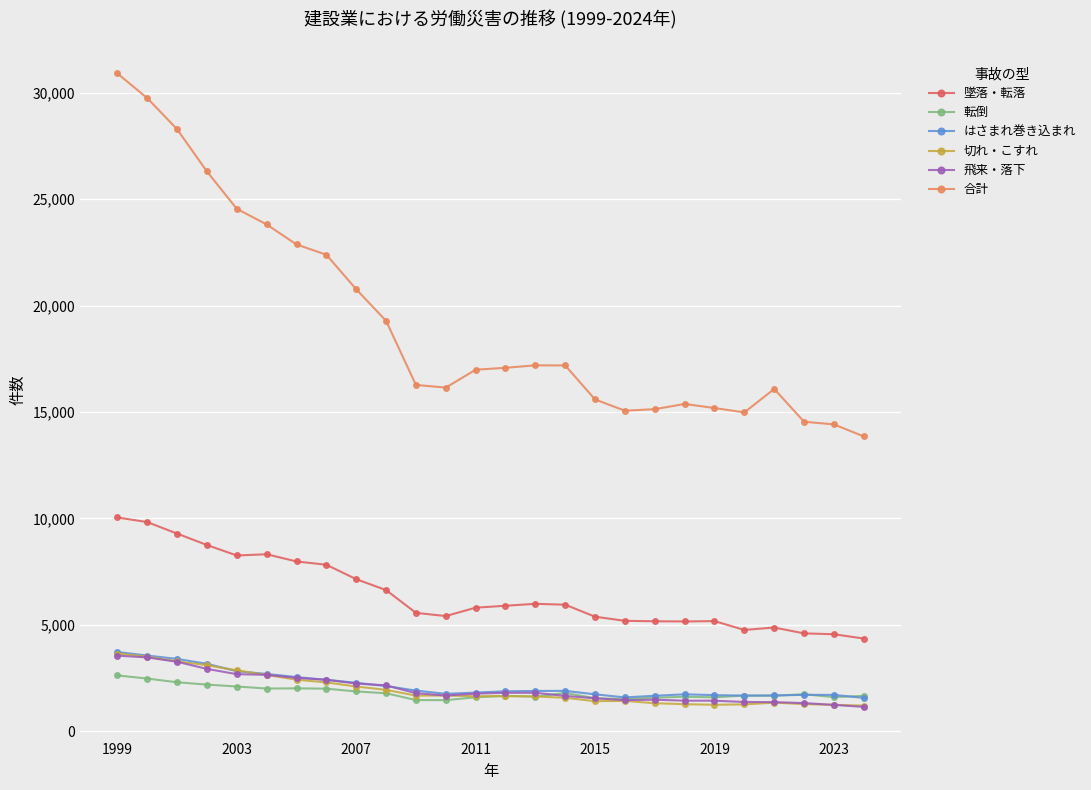

What is the minimum value for 転倒?

1457